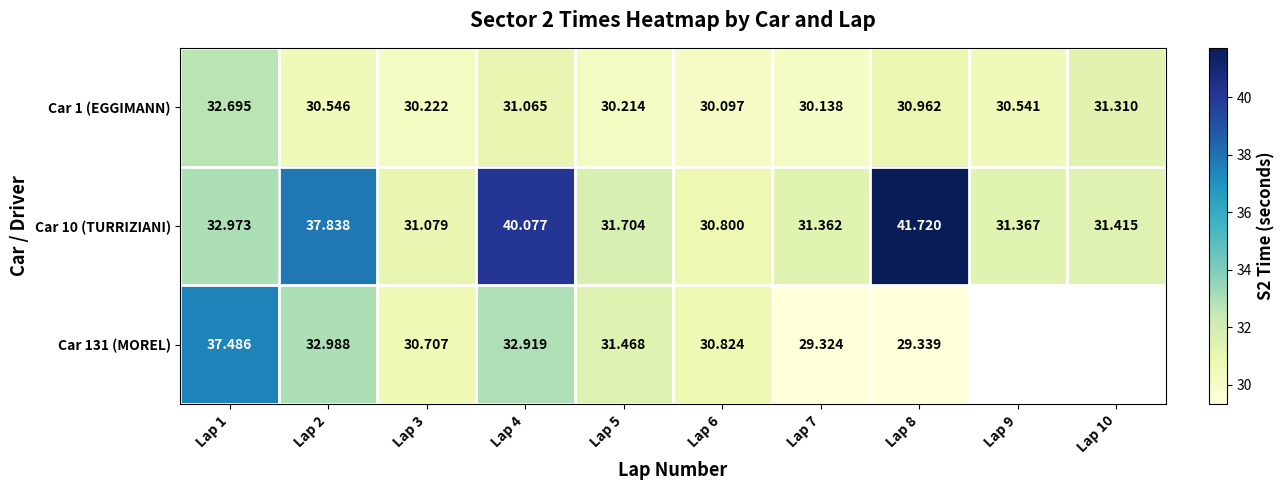

Where is Car 1 (EGGIMANN) nearest to the value 31?

Lap 8